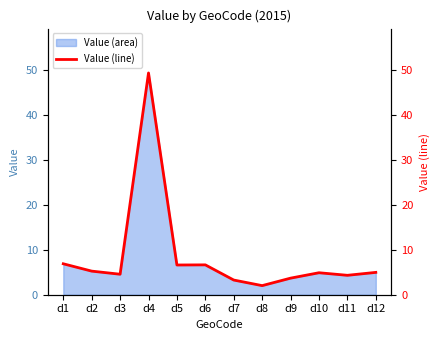

Where is the first local maximum?

d4